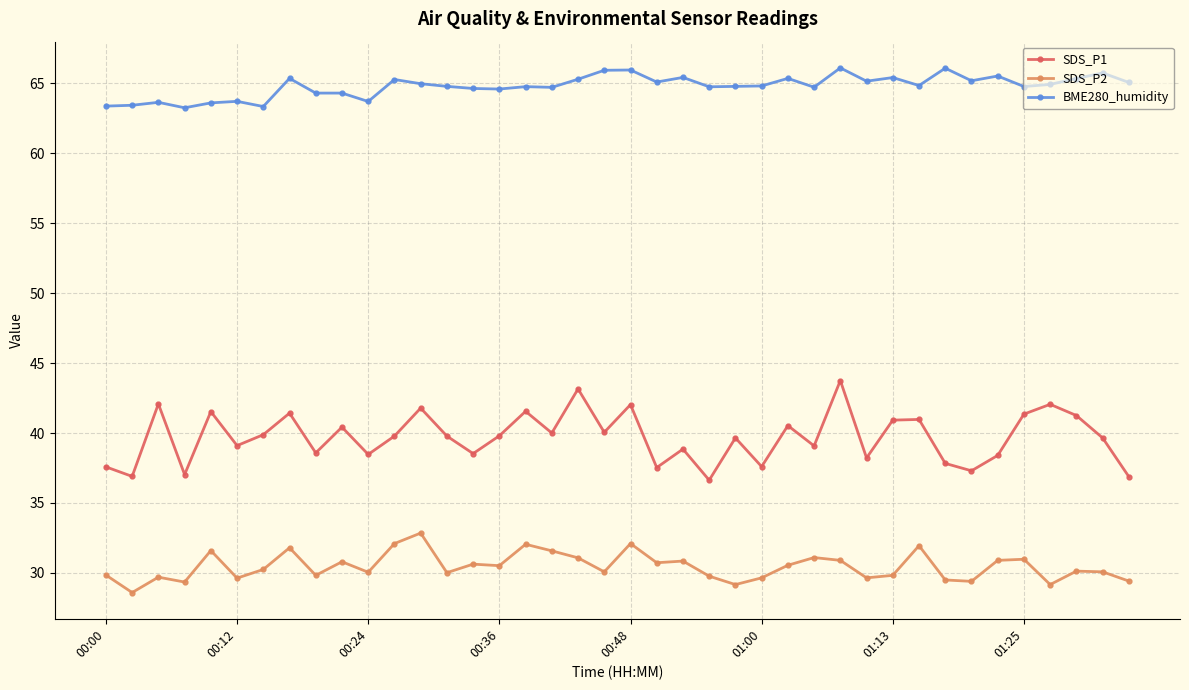

Is this an area chart (filled region under the line)?

No